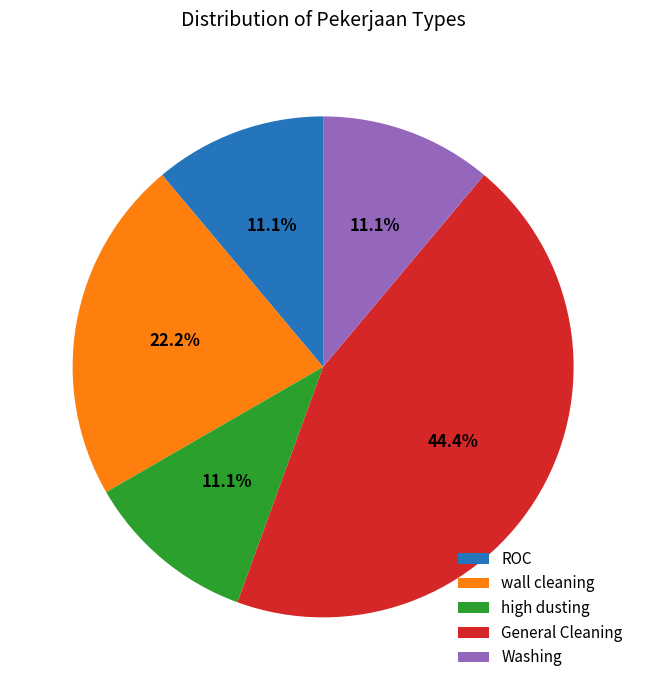

Which has a higher value, high dusting or wall cleaning?

wall cleaning